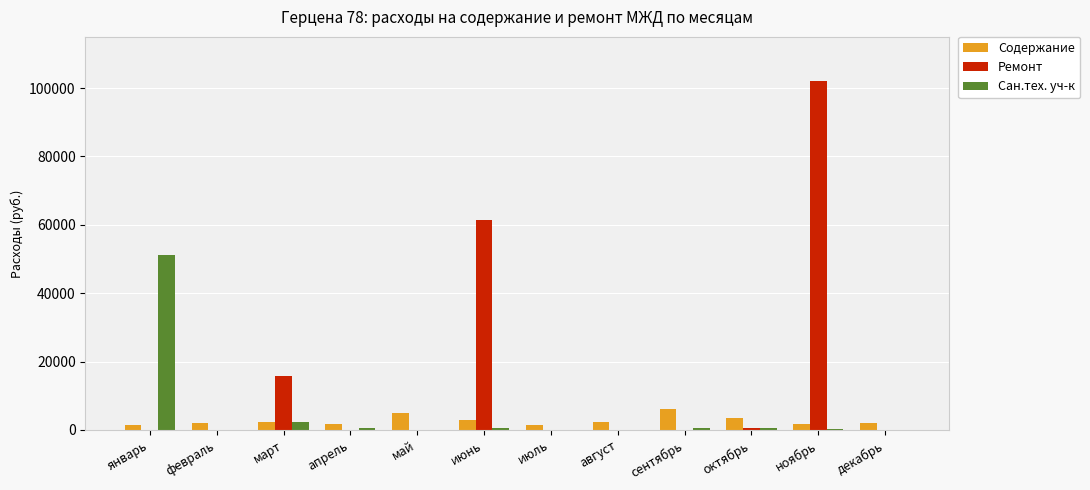

How many values in the Ремонт series exceed 0?

4